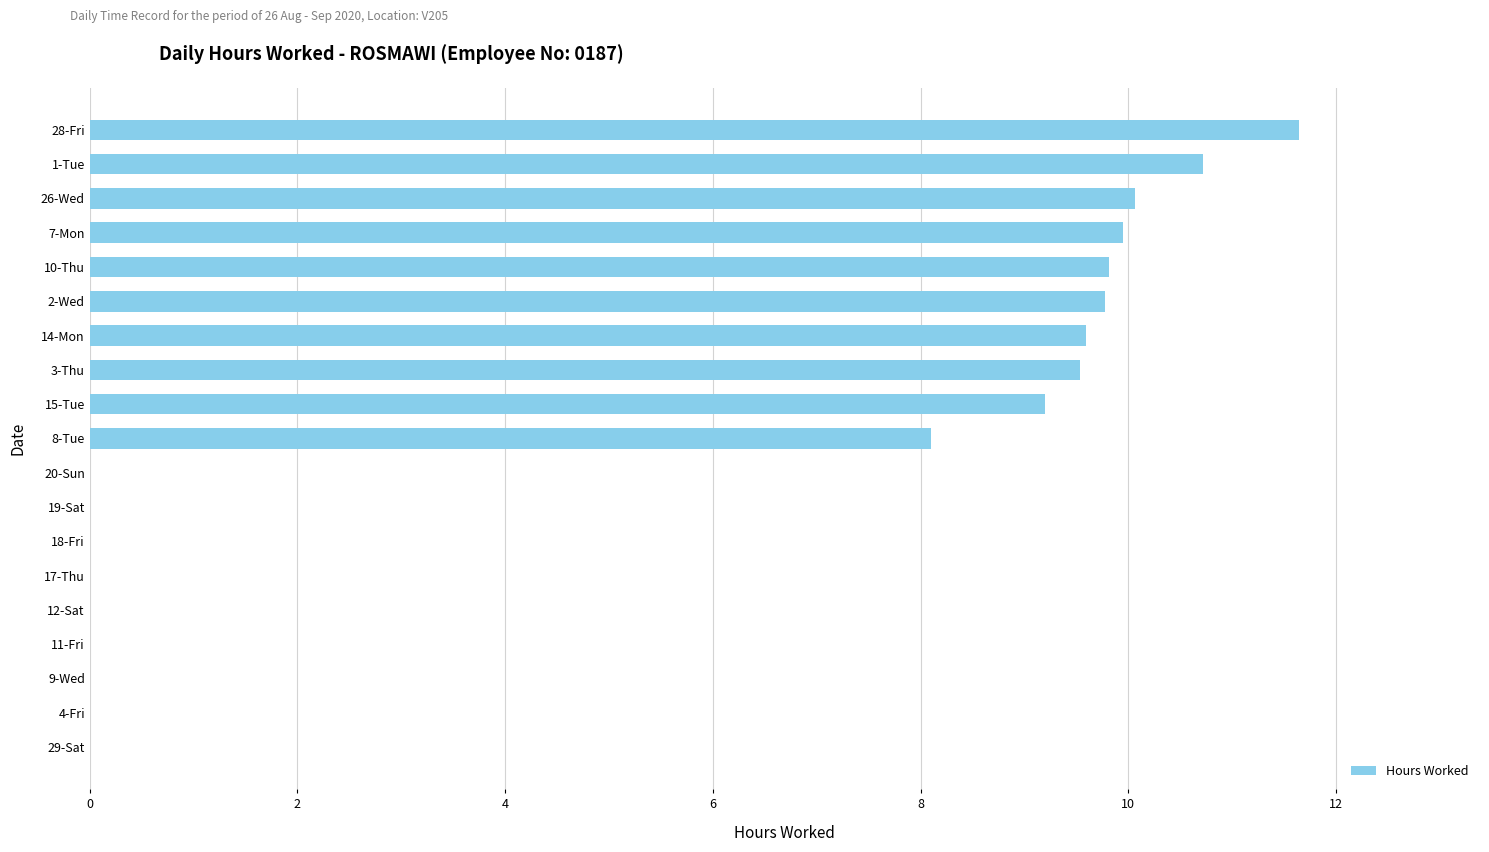

Is it true that the value at 29-Sat is 0.0?

True